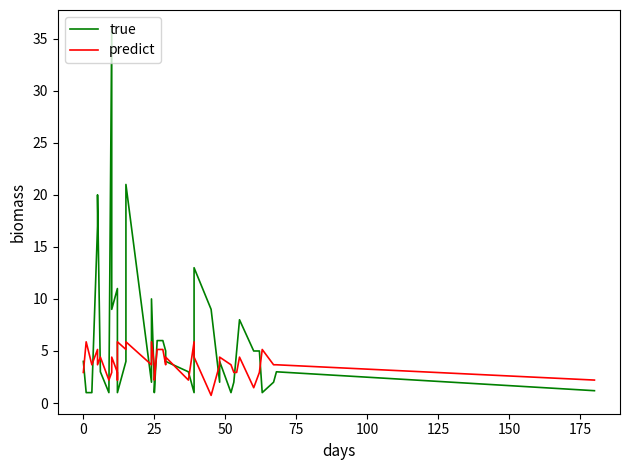

How many values in the predict series are below 3?

14